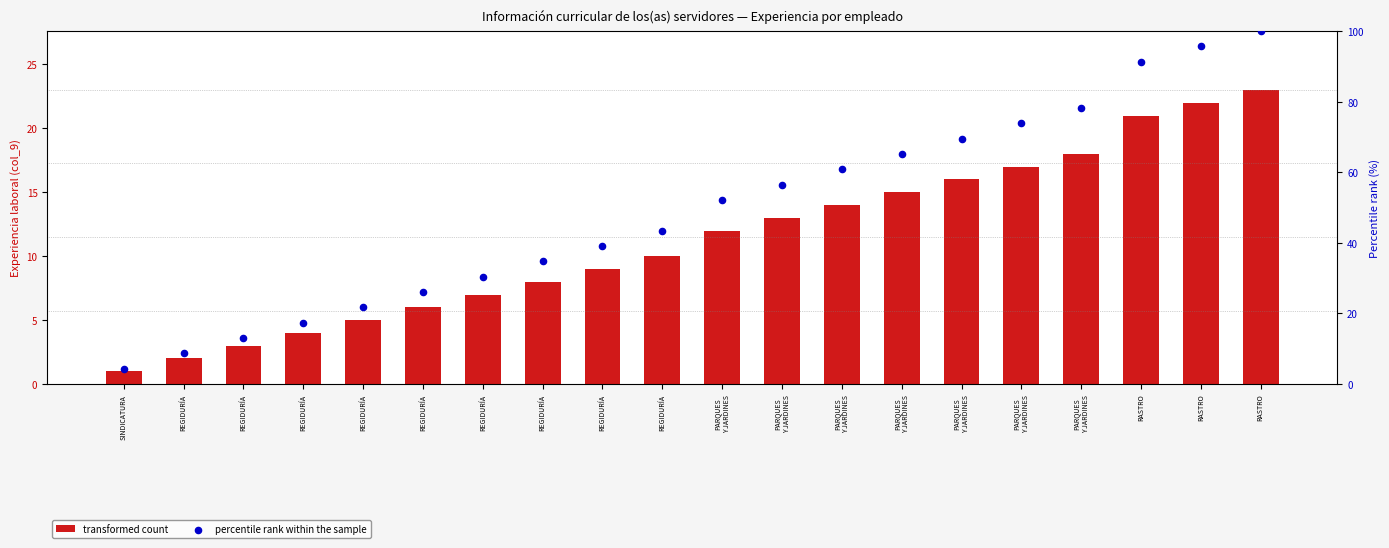

Which series reaches the maximum Y coordinate?

percentile rank within the sample